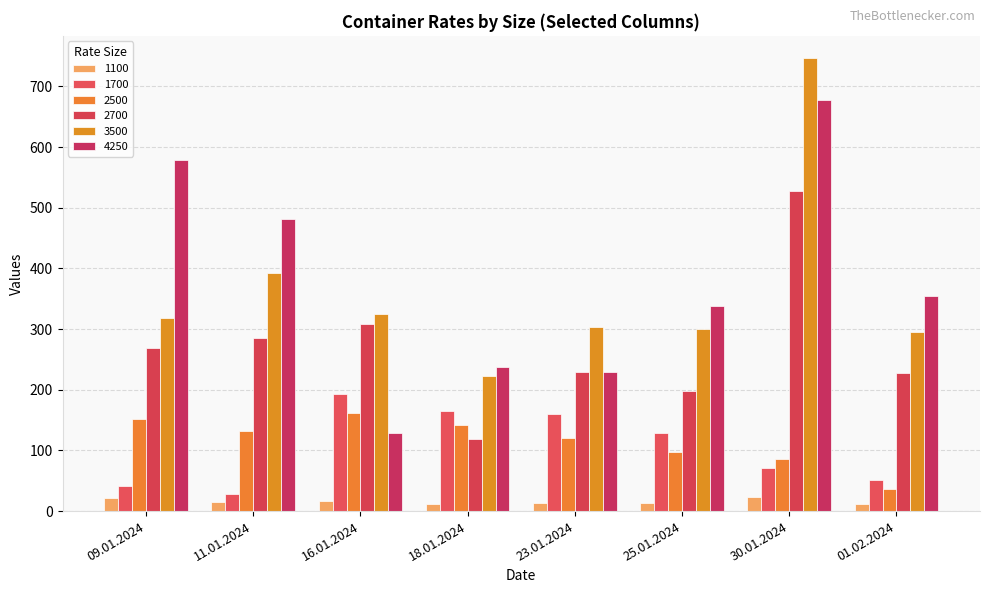

How many data points in 2700 are less than 268?

4